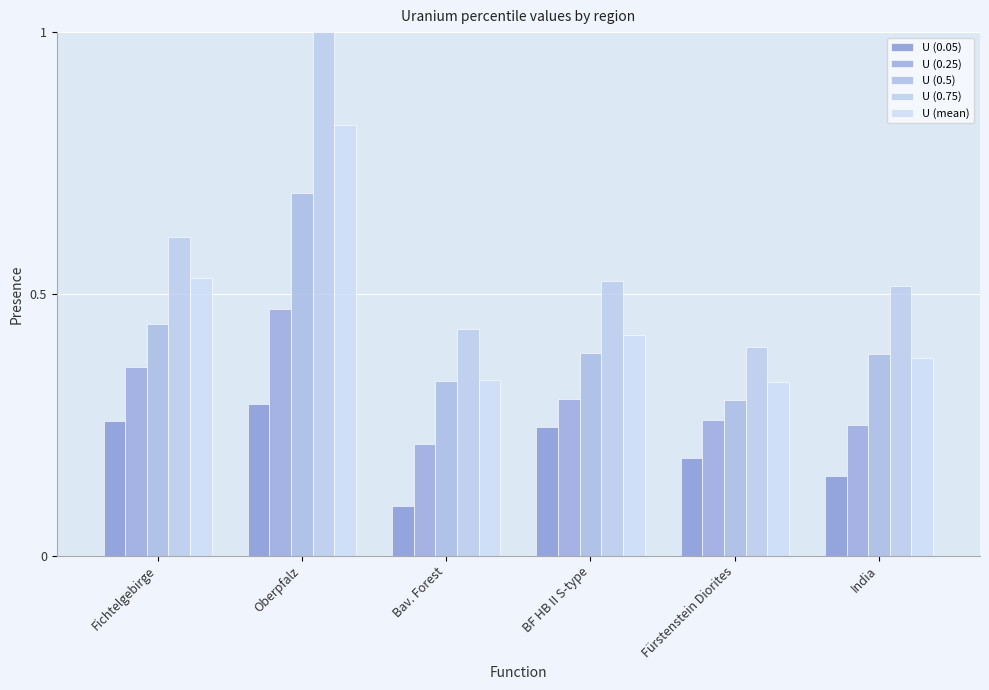

Which series has the largest total across all categories?

U (0.75)